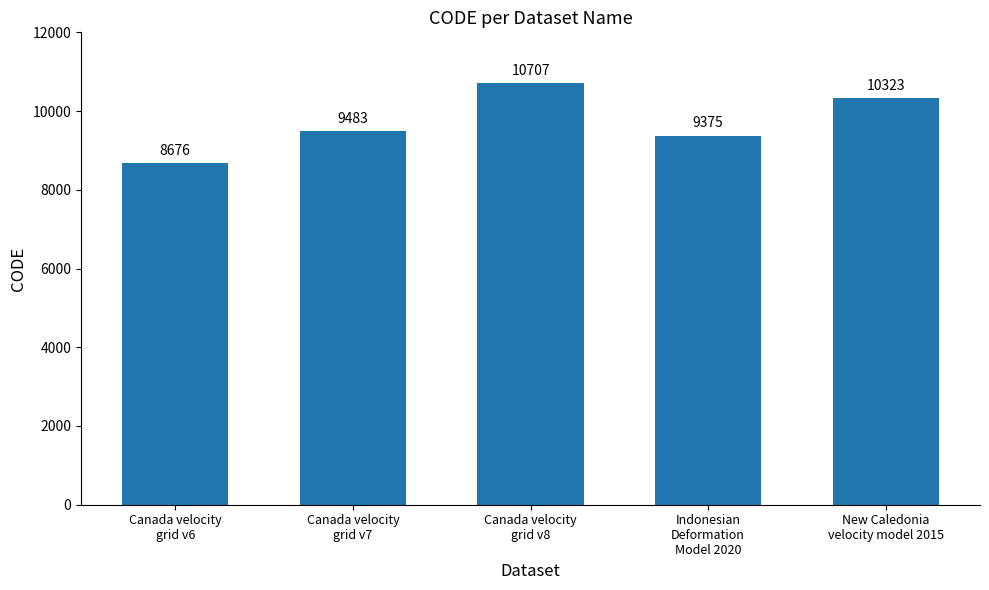

What is the change in value from Canada velocity
grid v7 to Canada velocity
grid v8?

+1224